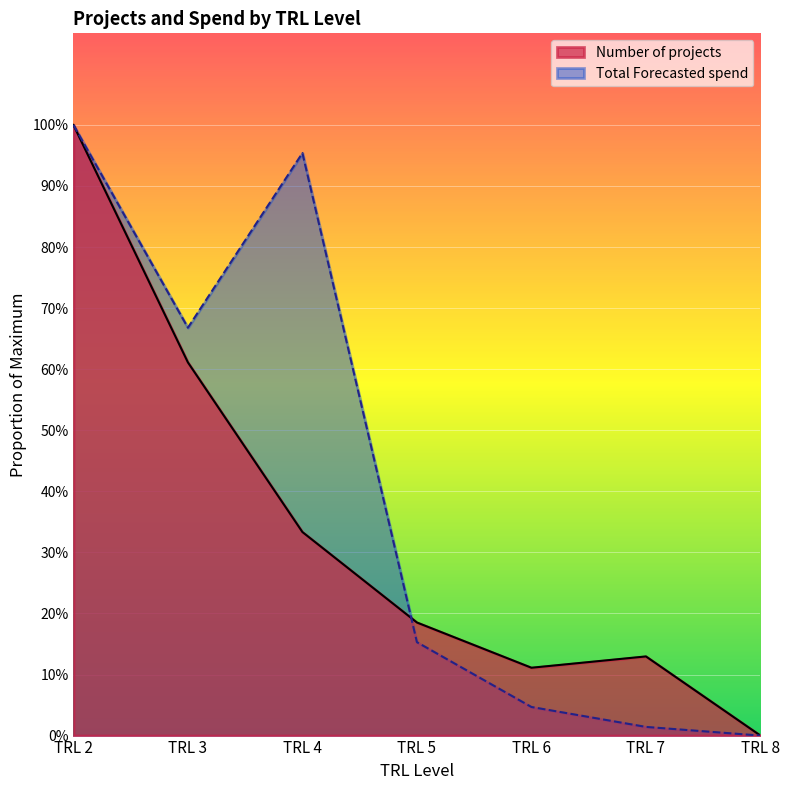

At which category does Number of projects reach its first local valley?

TRL 6